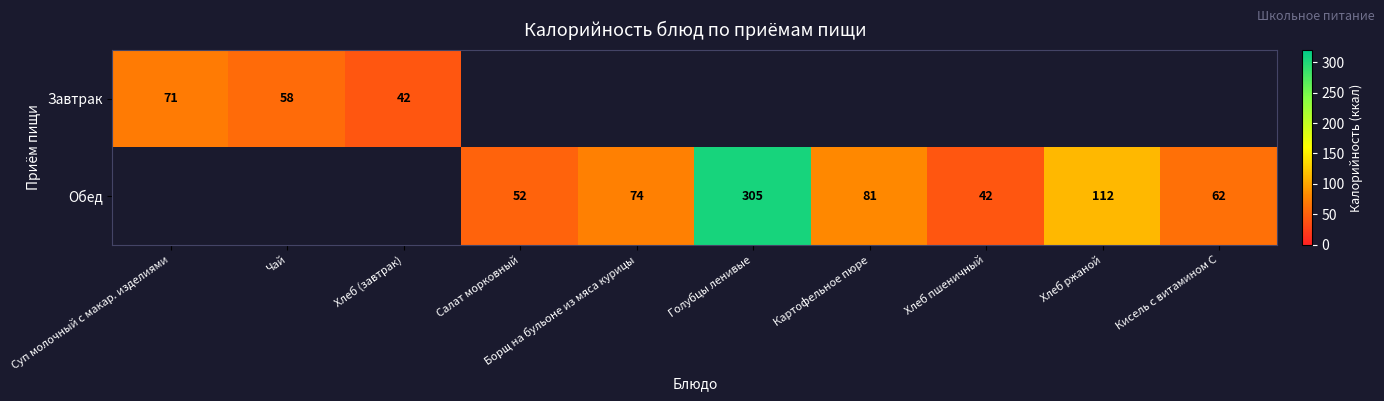

Is it true that Обед equals 74 at Голубцы ленивые?

False